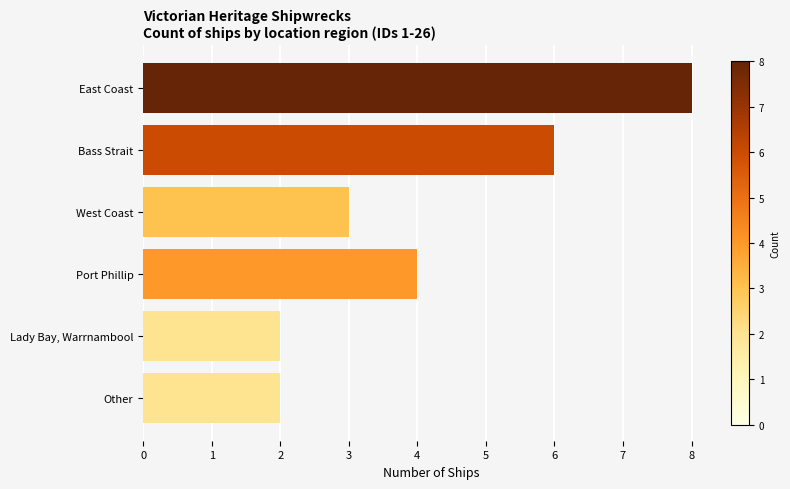

Reading left to right, what are all the values shown in this chart?

East Coast=8	Bass Strait=6	West Coast=3	Port Phillip=4	Lady Bay, Warrnambool=2	Other=2